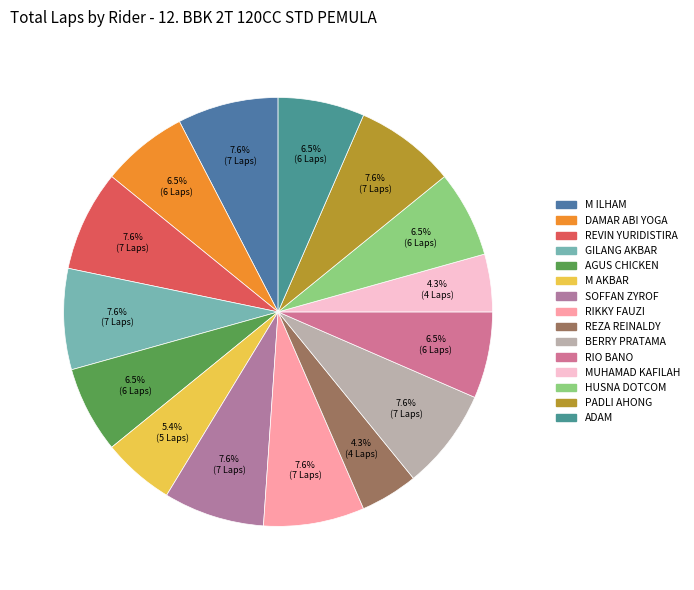

Is there any slice that represents more than half of the pie?

No